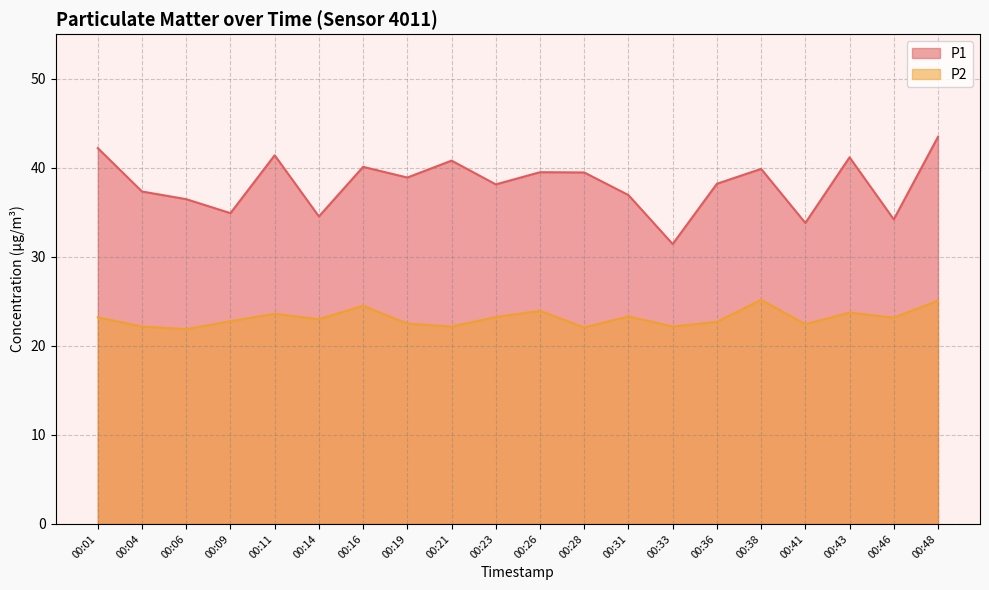

Between 00:31 and 00:41, which is larger?

00:31